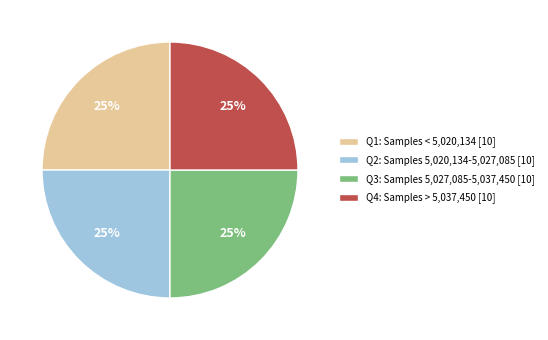

Approximately how many times larger is the value at Q2: Samples 5,020,134-5,027,085 [10] compared to Q4: Samples > 5,037,450 [10]?

1.0